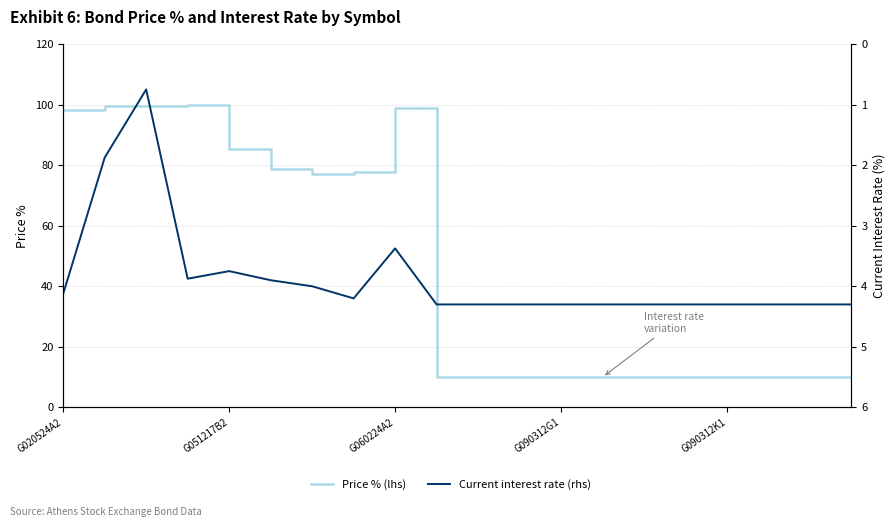

What position from the right is 17?

3